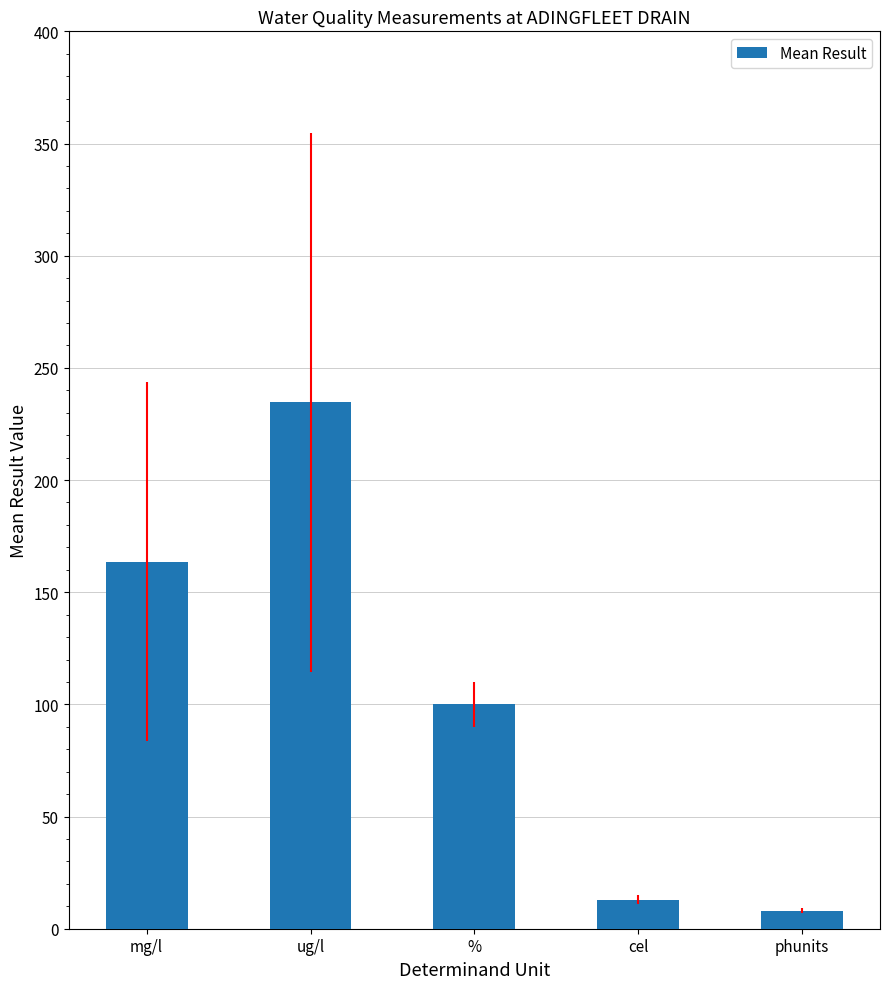

What is the sum of all values?

519.2